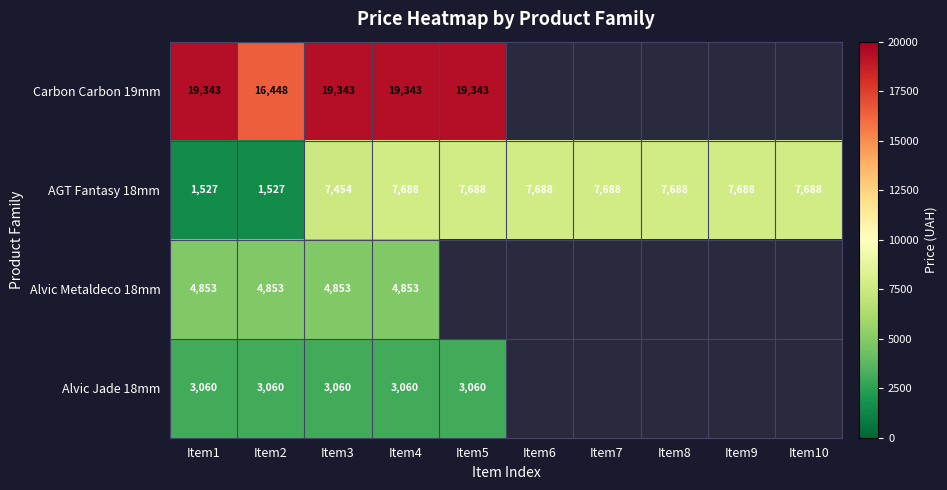

What is the difference between the highest and lowest values at Item1?

17816